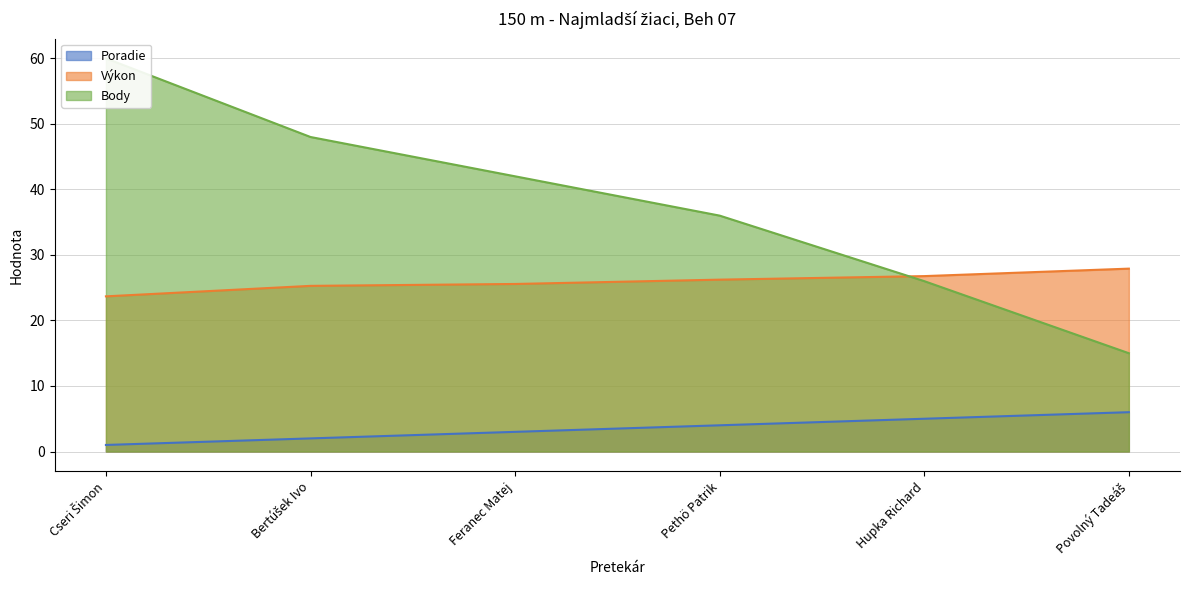

Rank the series by their maximum value, from lowest to highest.

Poradie, Výkon, Body